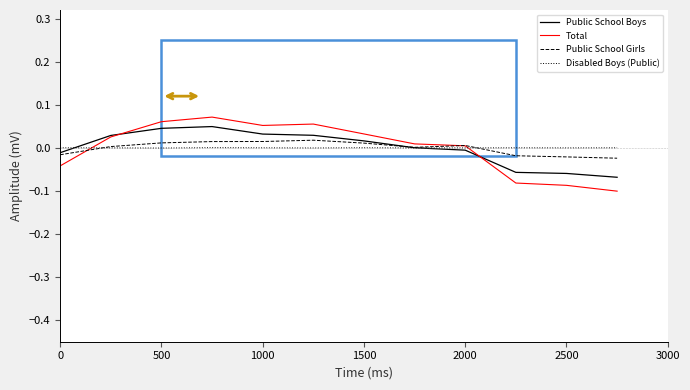

Which series has the widest spread of values?

Total